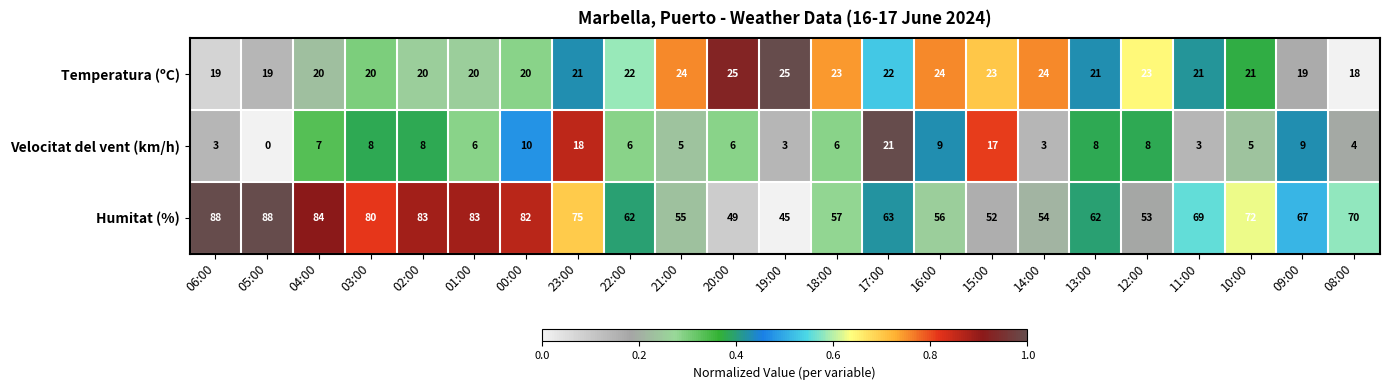

What is the average value of the Temperatura (ºC) series?

21